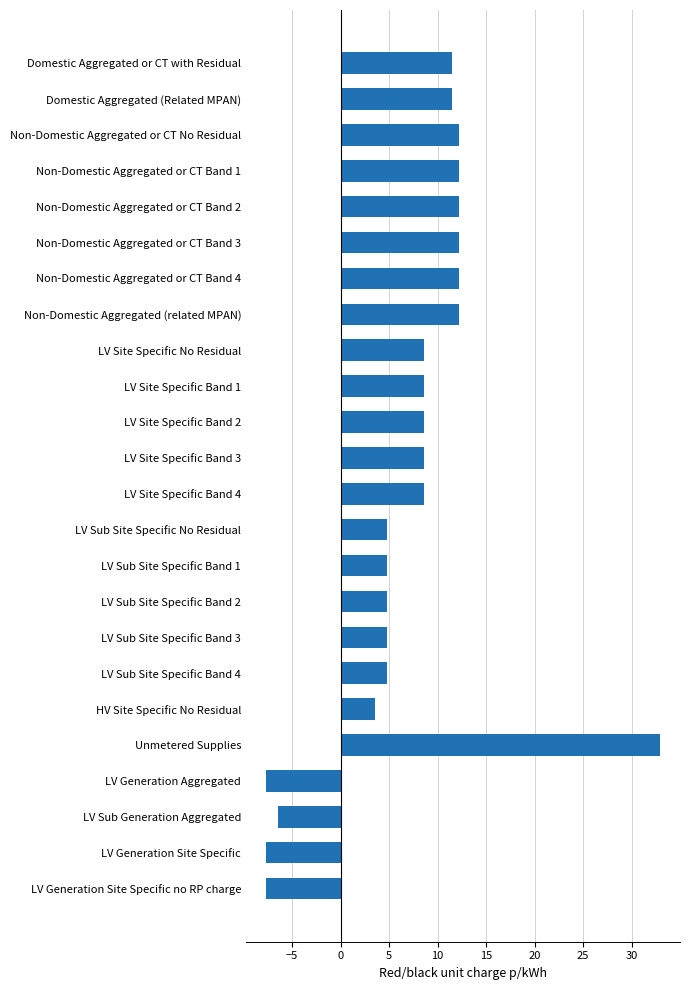

Does the chart contain any negative values?

Yes